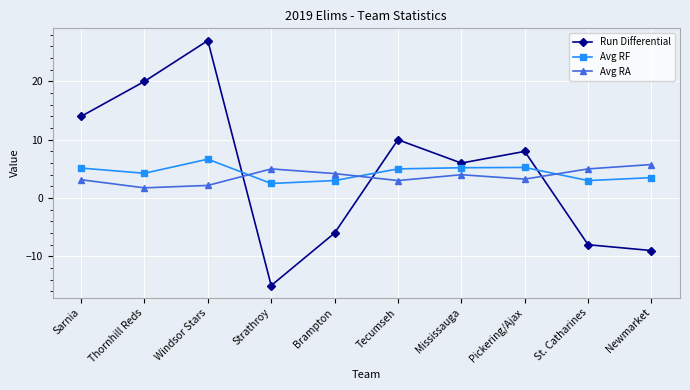

How many intersections are there between Avg RA and Run Differential?

3